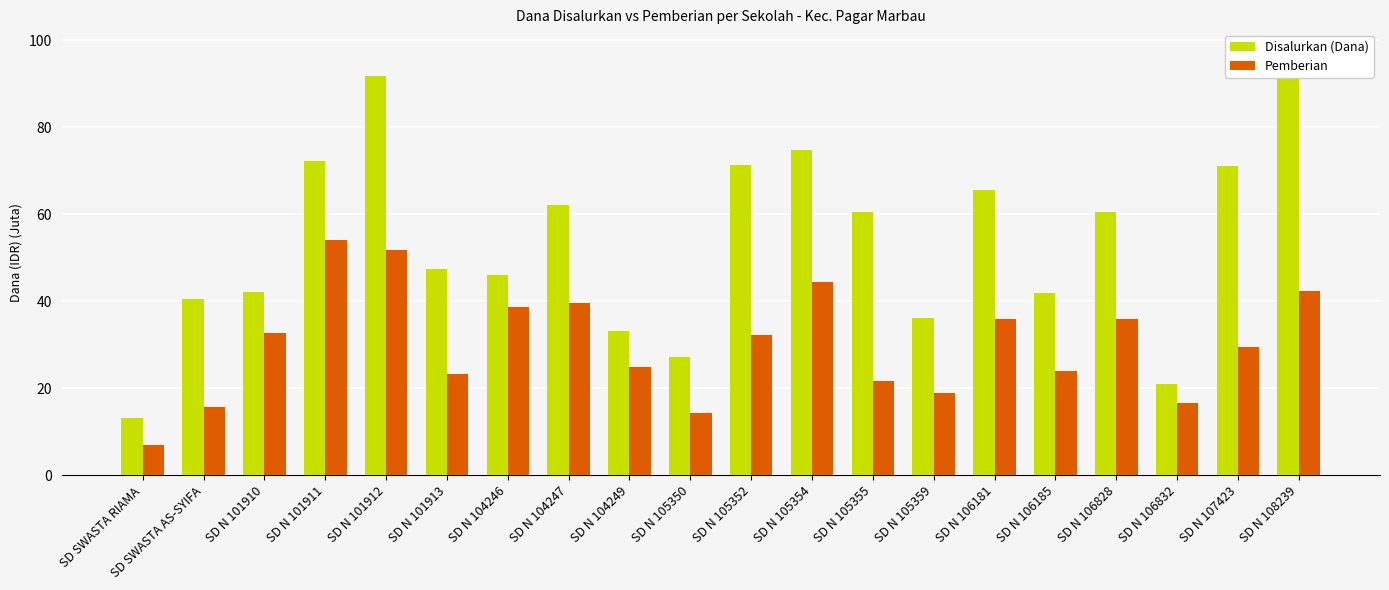

Which label corresponds to the largest value in the chart?

SD N 108239